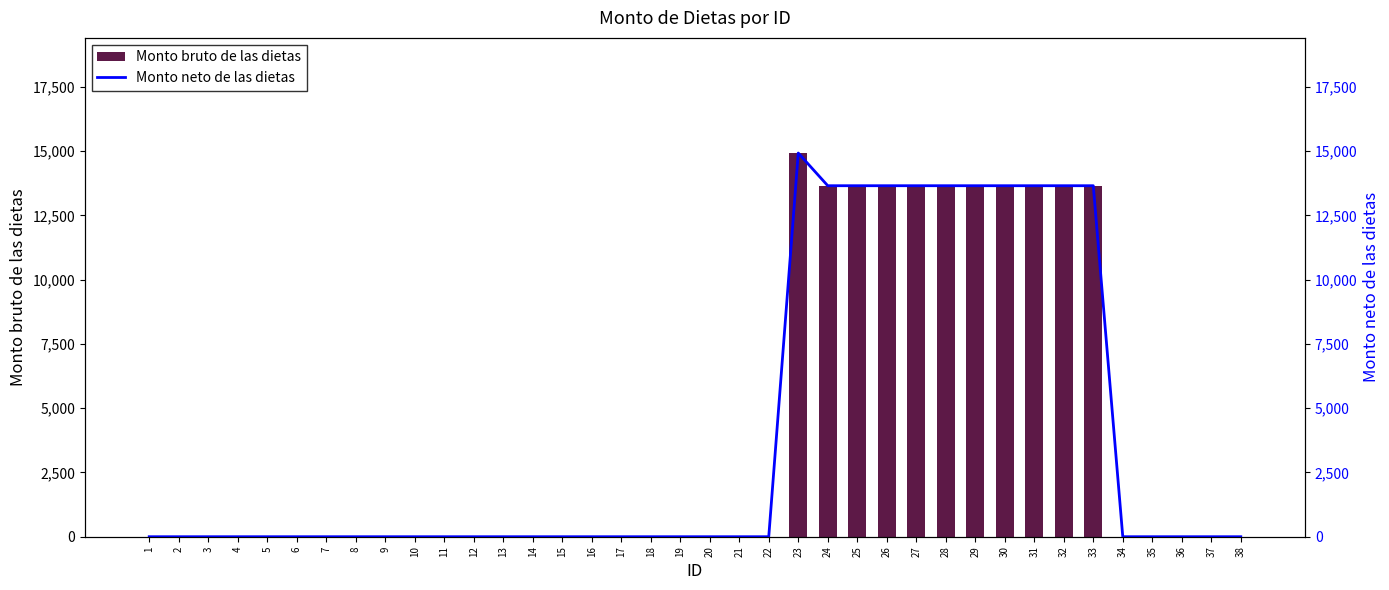

How many bars are there in each group?

2